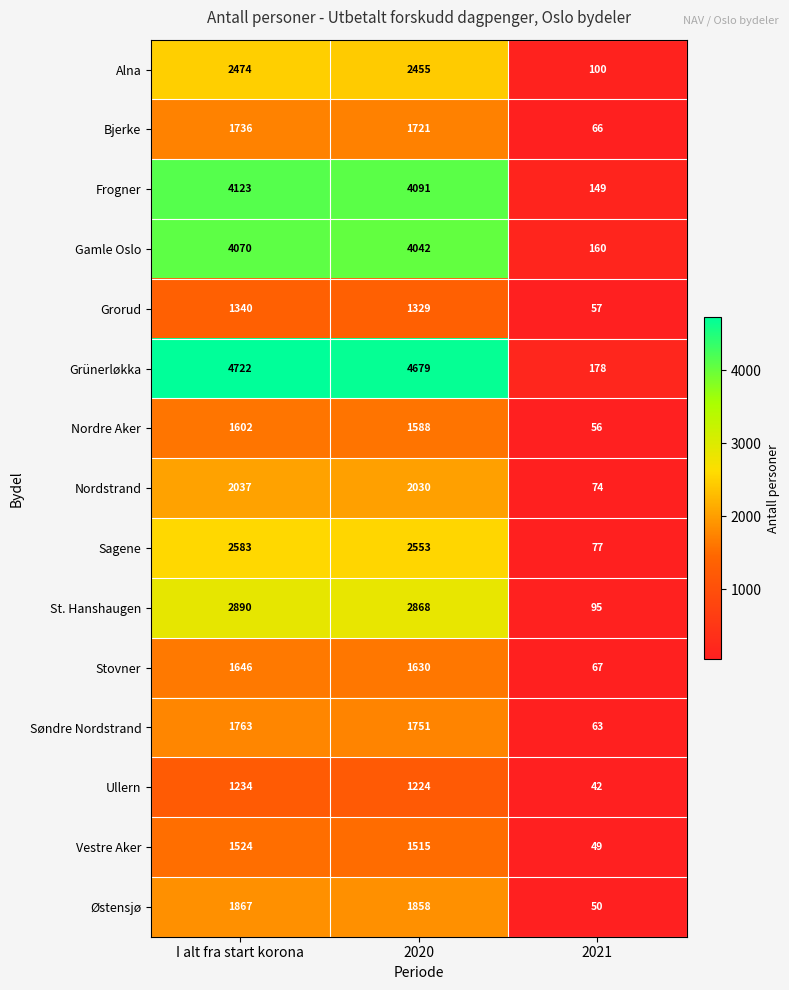

At which label does Ullern first exceed 1224?

I alt fra start korona